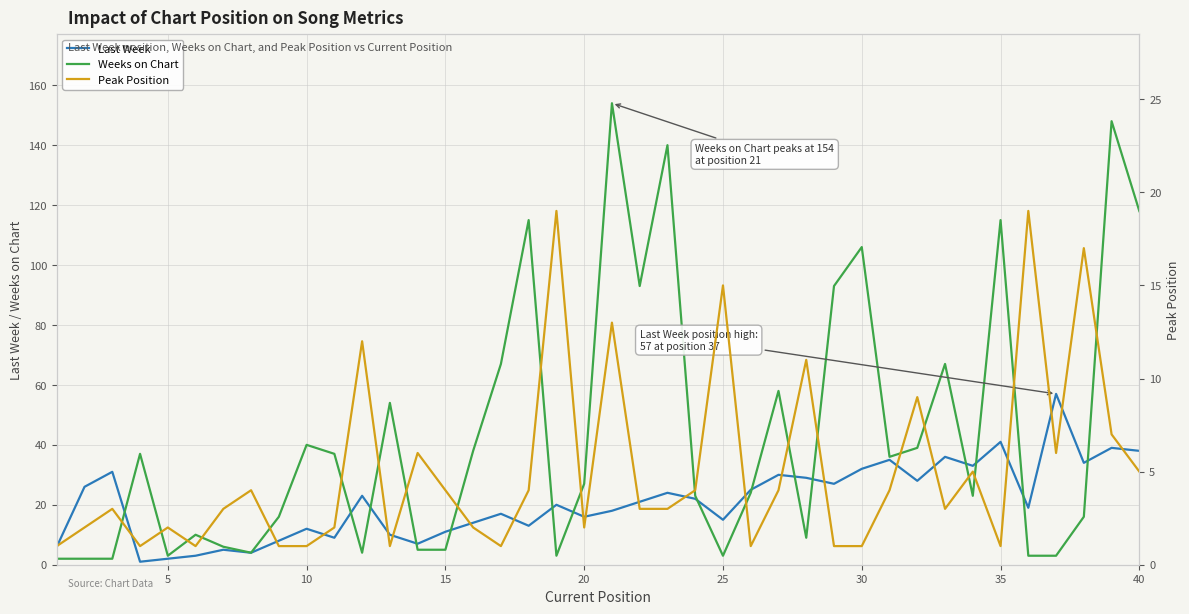

True or false: Weeks on Chart and Last Week cross at least once.

True